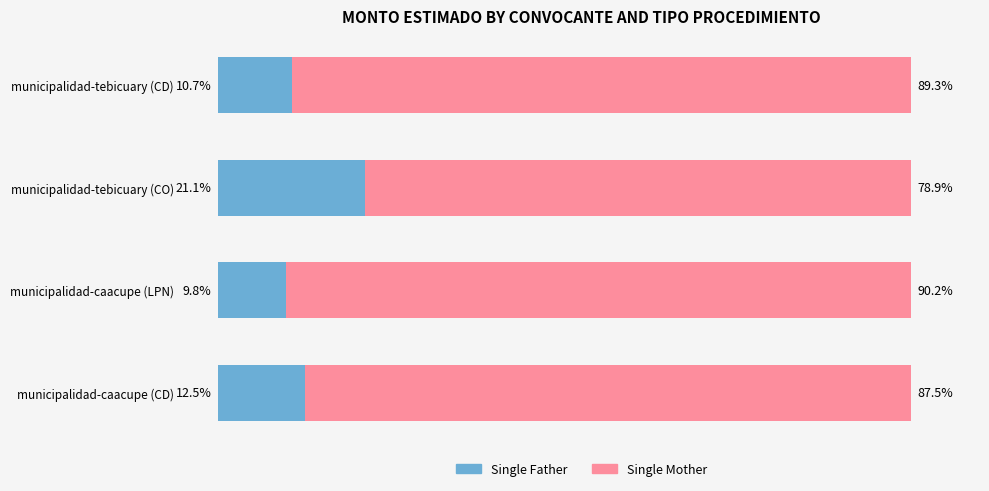

Rank the categories by Single Father value from lowest to highest.

municipalidad-caacupe (LPN), municipalidad-tebicuary (CD), municipalidad-caacupe (CD), municipalidad-tebicuary (CO)